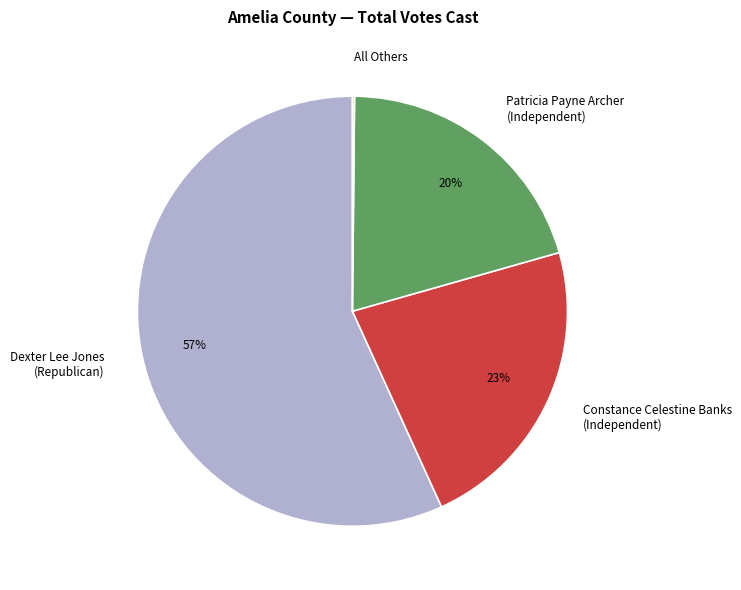

Is the sum of Dexter Lee Jones (Republican) and Patricia Payne Archer (Independent) greater than half?

Yes